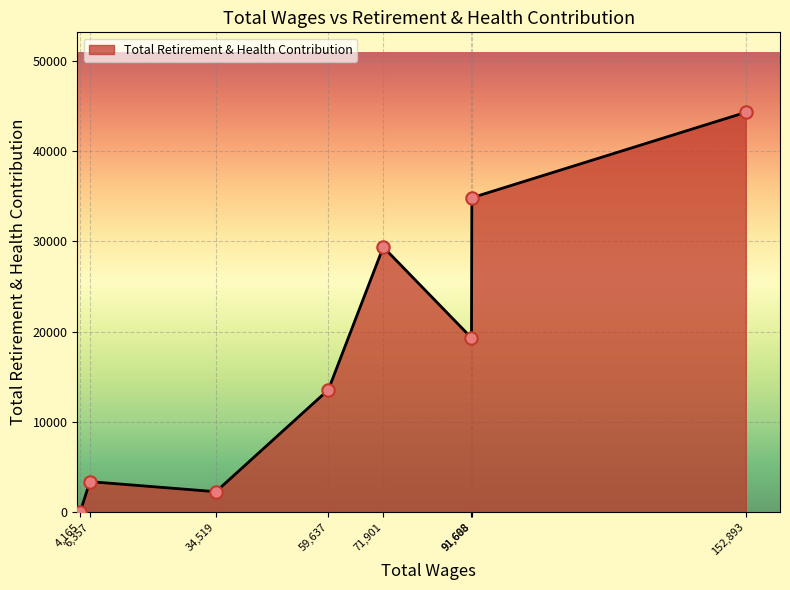

What is the average value?

18381